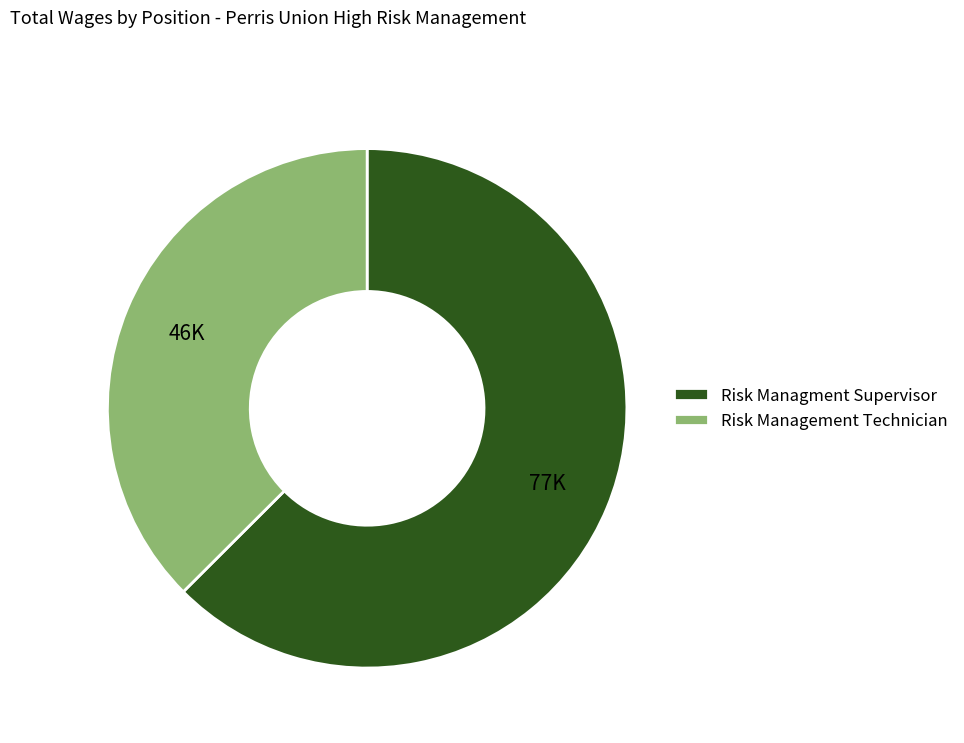

What is the largest slice in the pie chart?

Risk Managment Supervisor